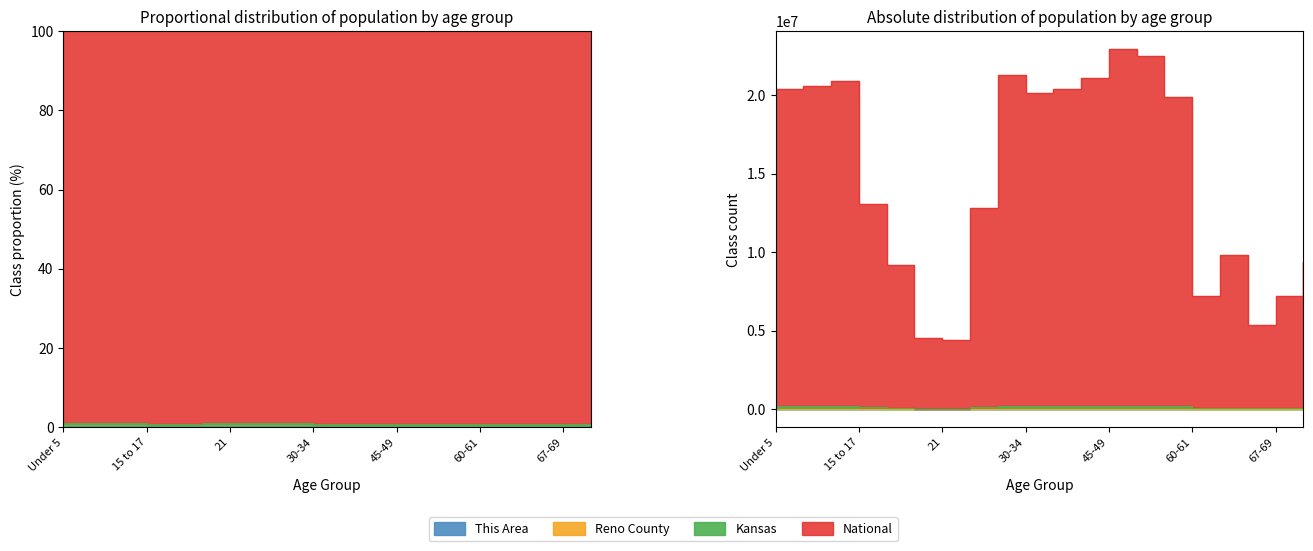

Is it true that This Area equals 7 at 20?

True